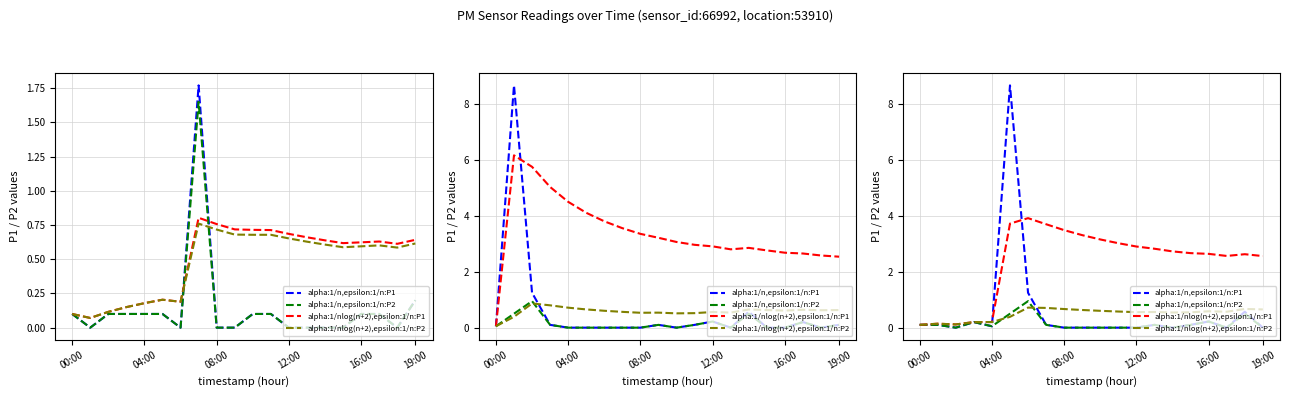

What is the average value of the alpha:1/n,epsilon:1/n:P2 series?

0.1